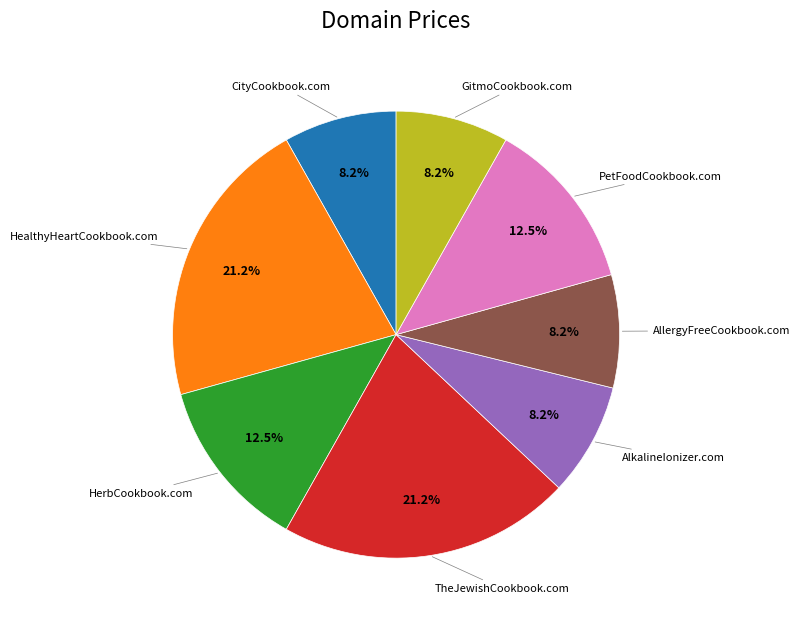

Is there any slice that represents more than half of the pie?

No